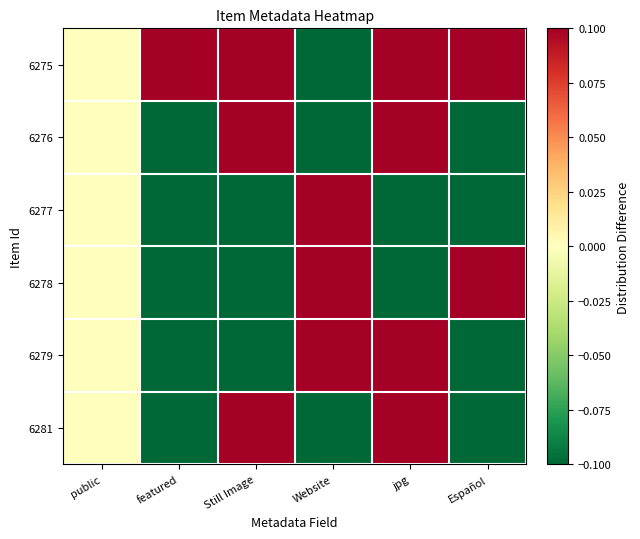

Rank the series at featured from lowest to highest value.

6276, 6277, 6278, 6279, 6281, 6275